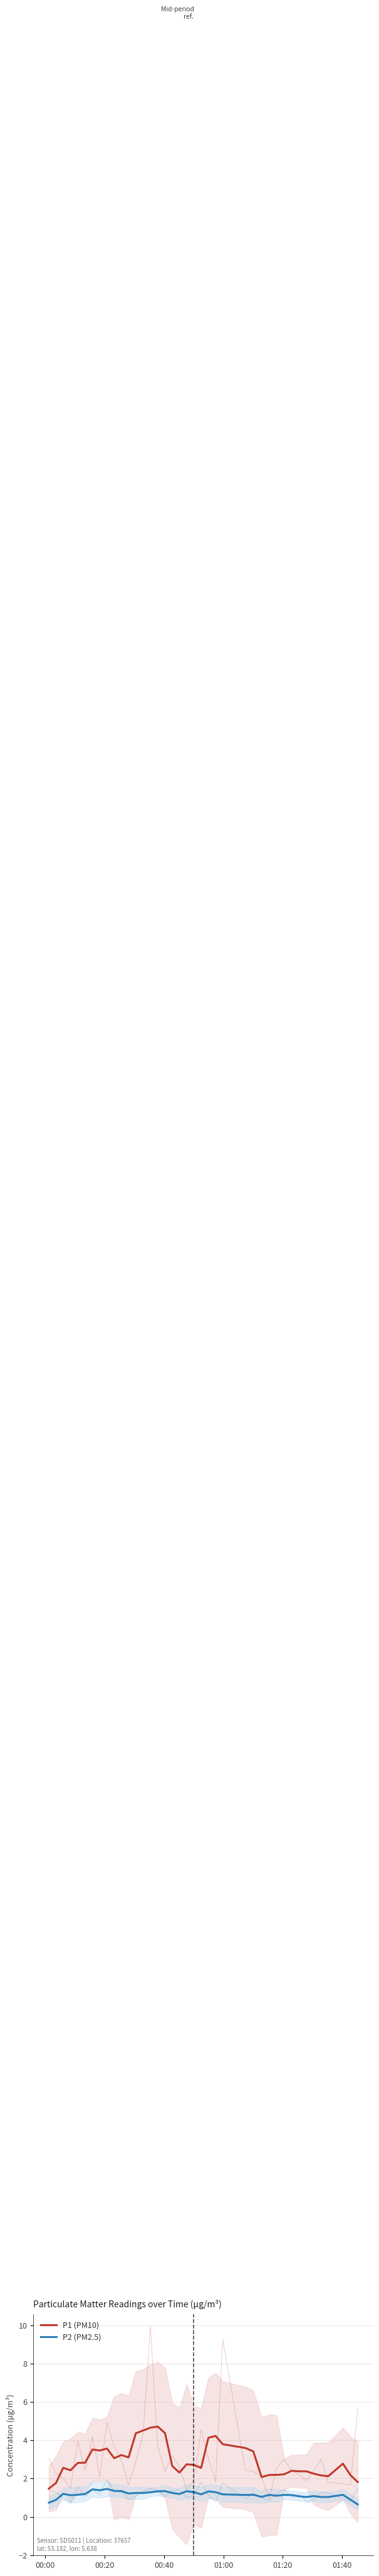

True or false: P2 (PM2.5) has a value of 0.4 at 00:20.

False